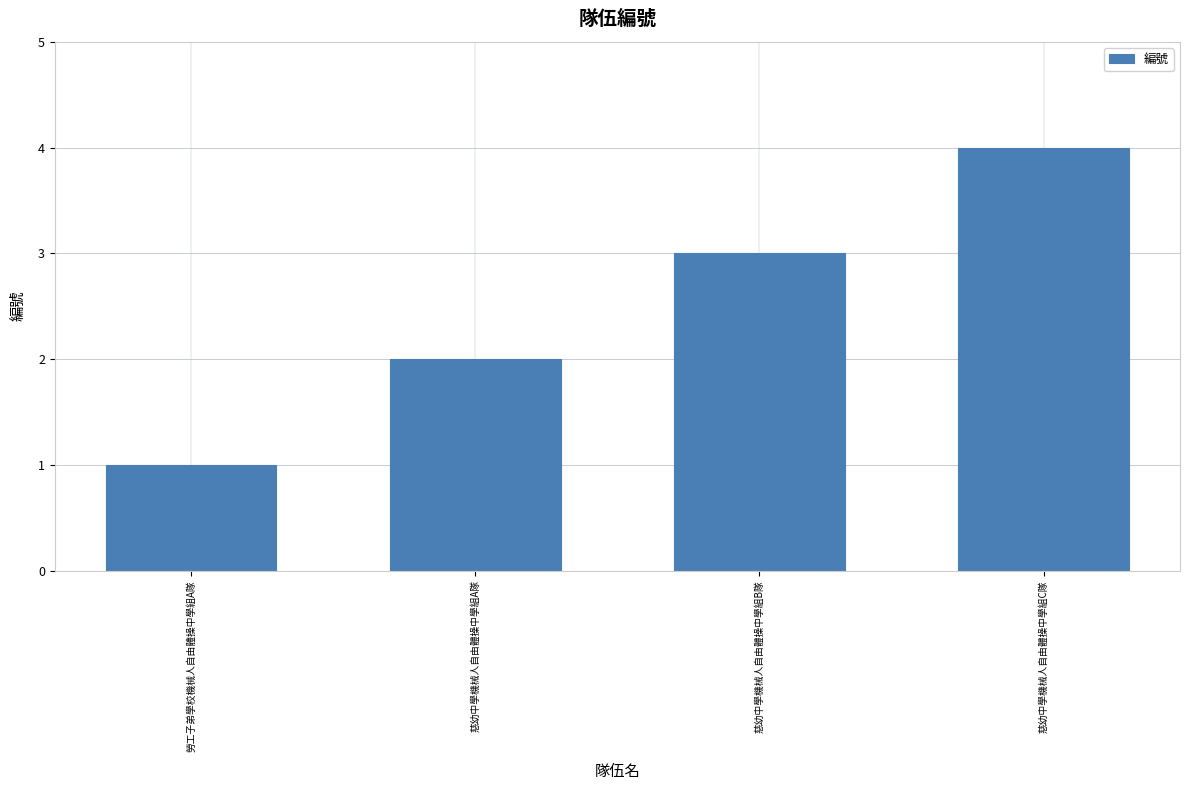

Are the bars horizontal?

No